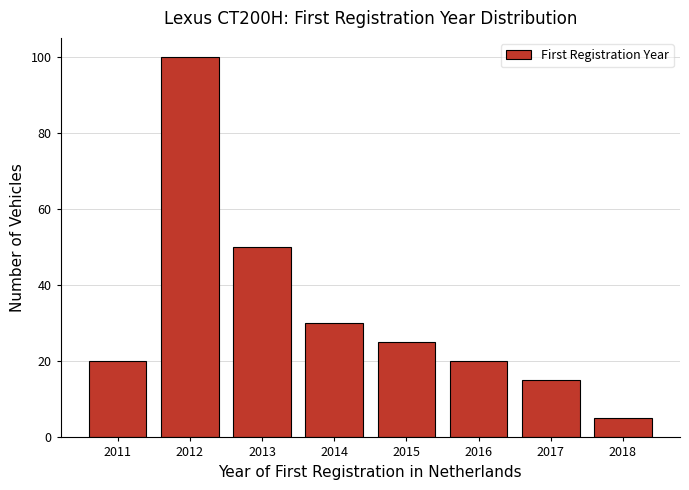

Reading left to right, what are all the values shown in this chart?

20	100	50	30	25	20	15	5